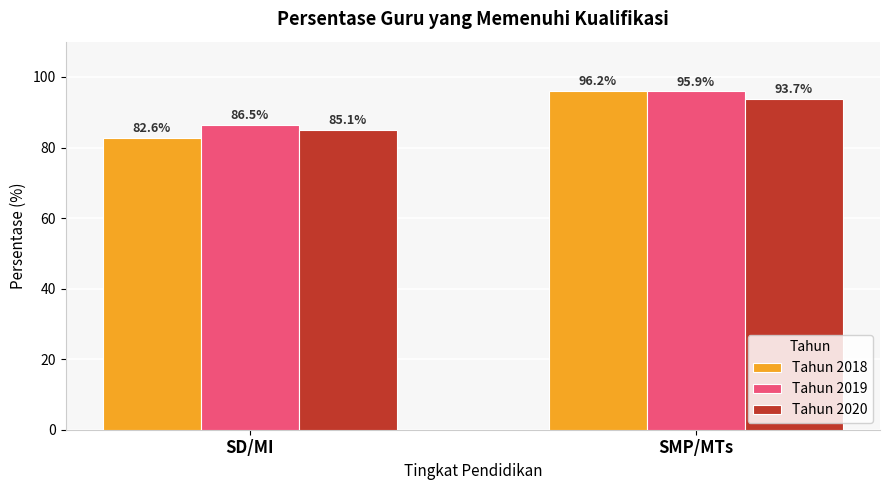

Is the value of Tahun 2019 at SMP/MTs greater than the value of Tahun 2018 at SMP/MTs?

No